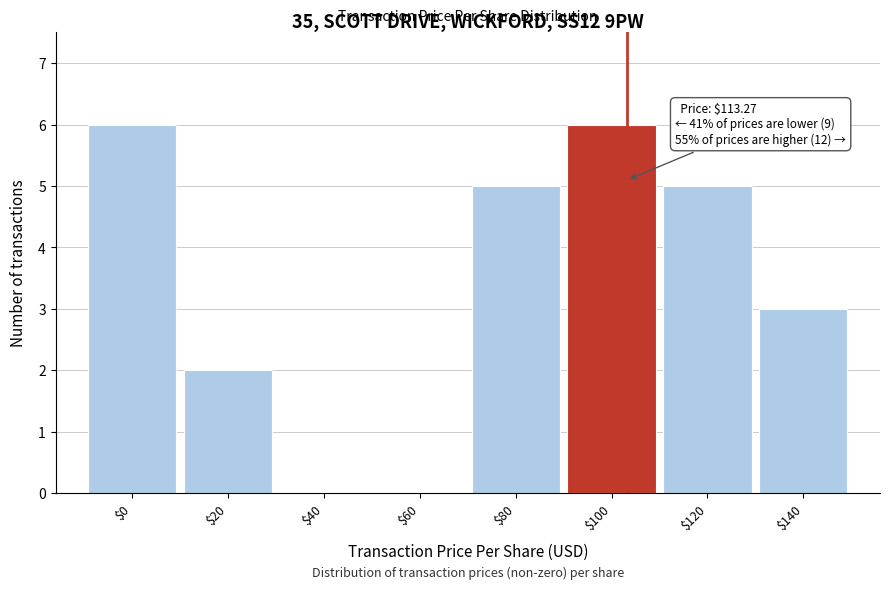

What is the greatest value displayed?

6